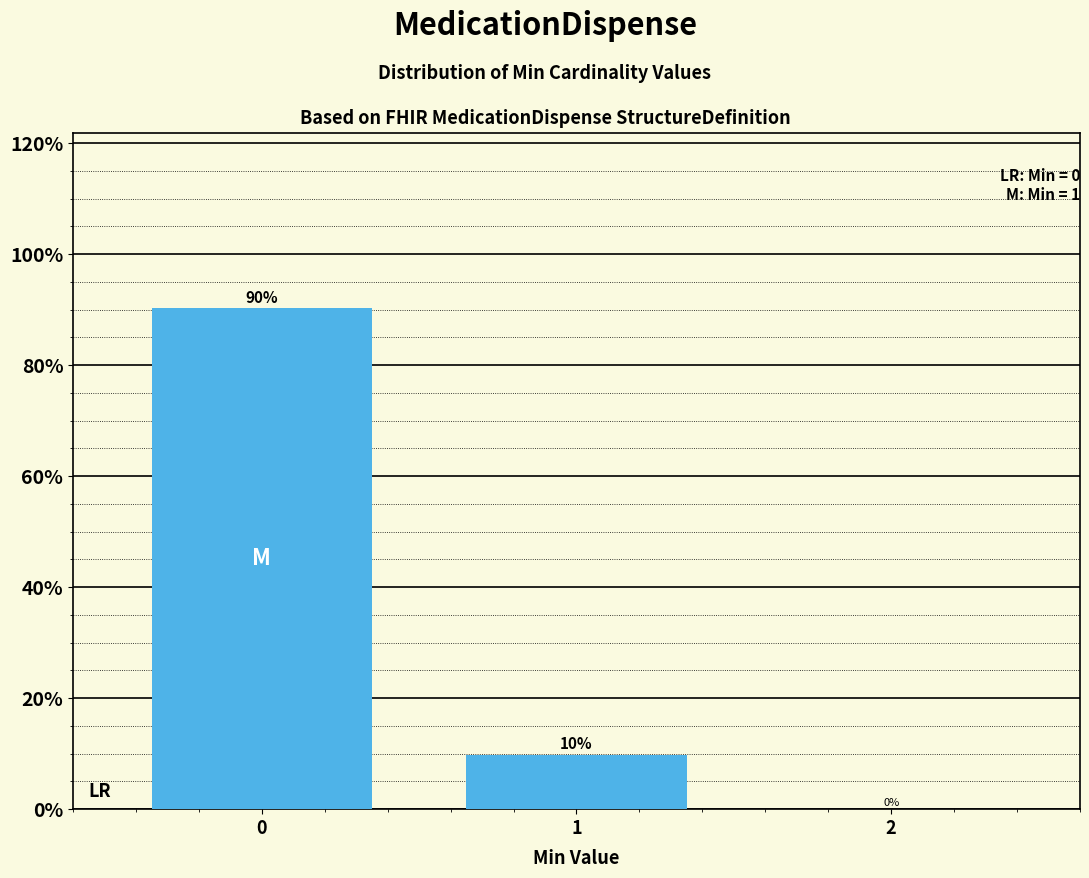

The value at 1 is 9.8. True or false?

True